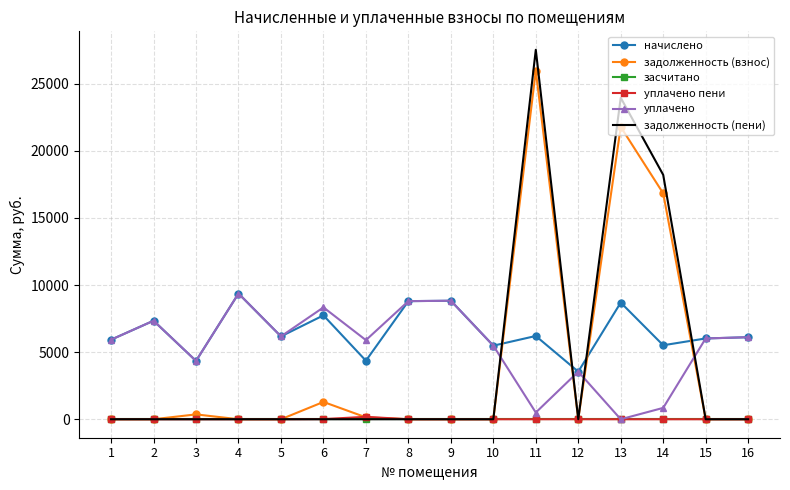

Which series changed the most between 9 and 14?

задолженность (пени)